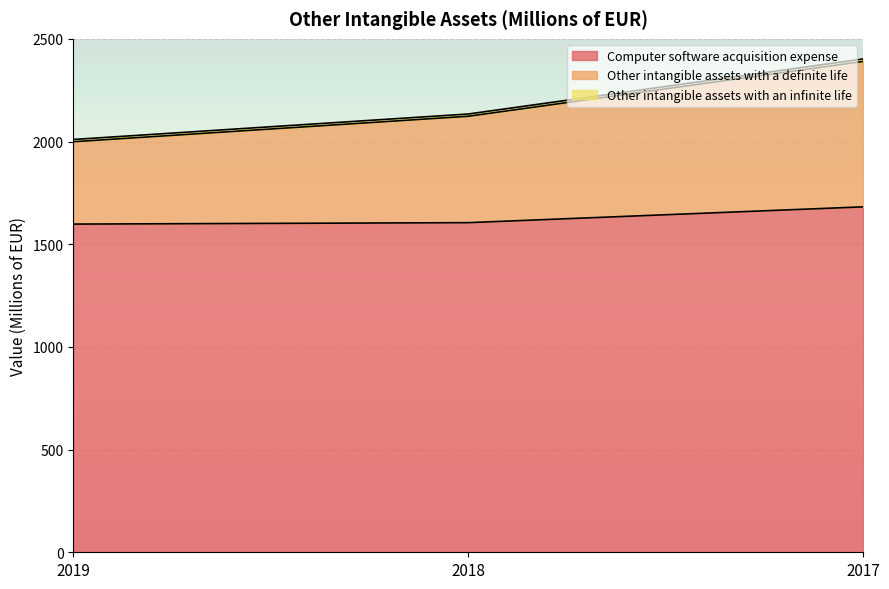

What is the difference between the maximum and minimum values in the Computer software acquisition expense series?

84